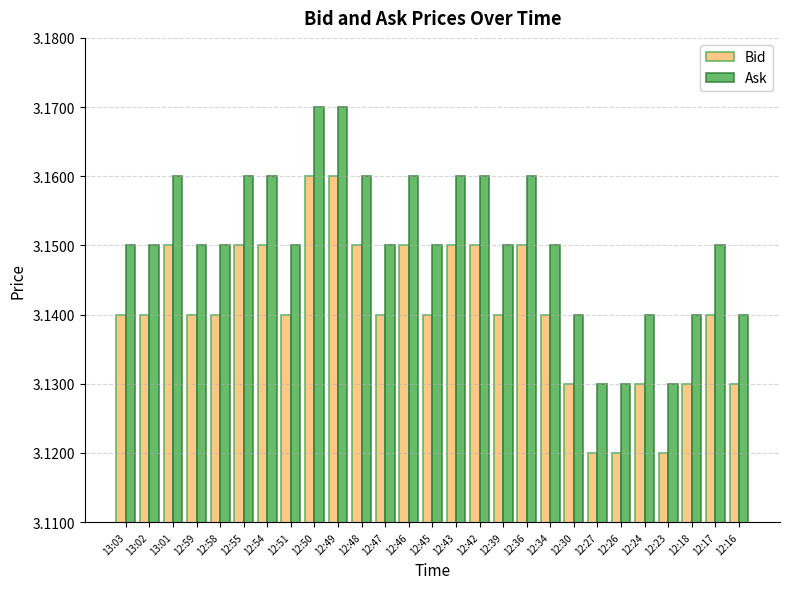

What is the sum of all Bid values?

84.8